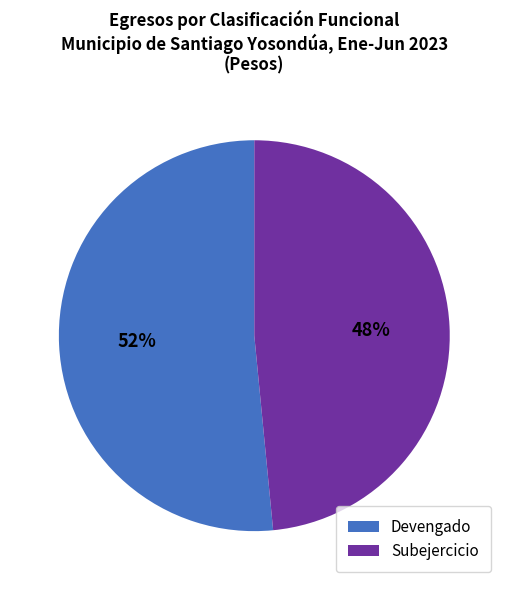

Do Subejercicio and Devengado together represent more than half of the pie?

Yes